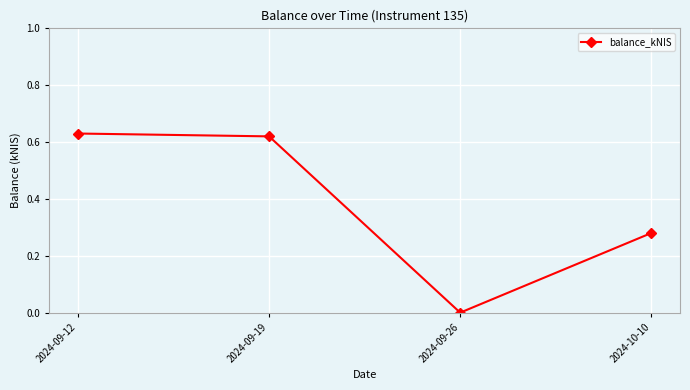

What is the label of the 4th point from the left?

2024-10-10